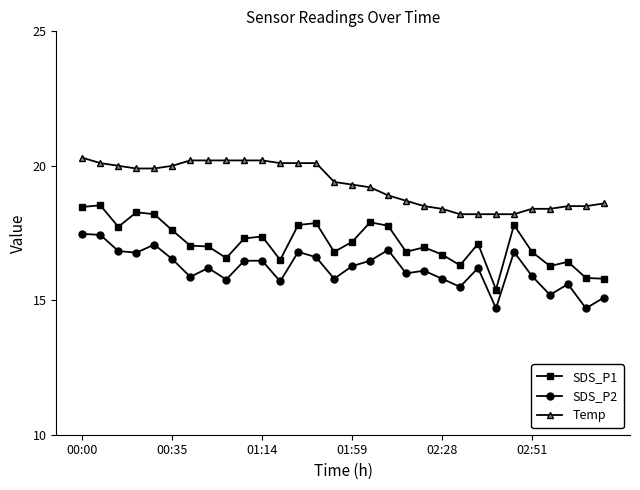

True or false: Temp and SDS_P2 intersect in this chart.

False